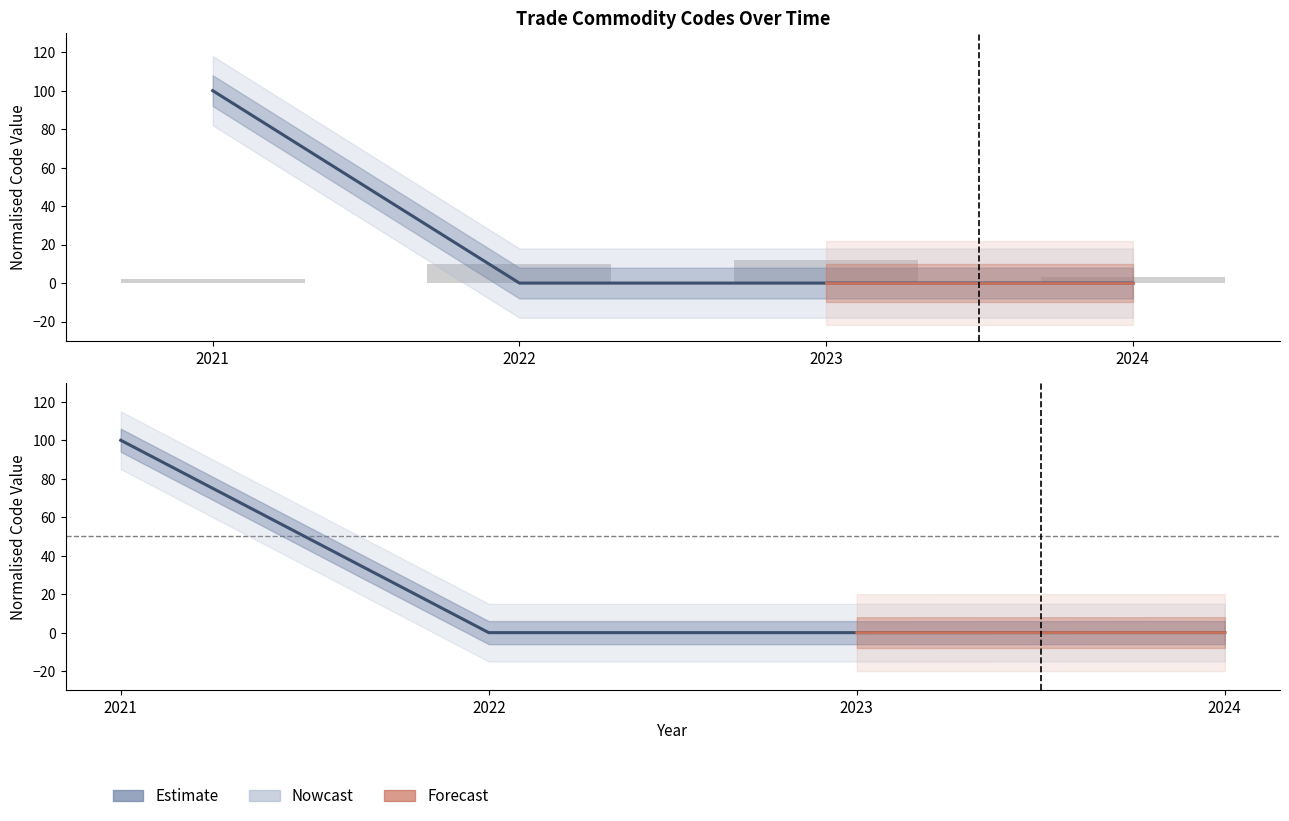

How many data points in Commodity_Hs2Code are above 0?

1